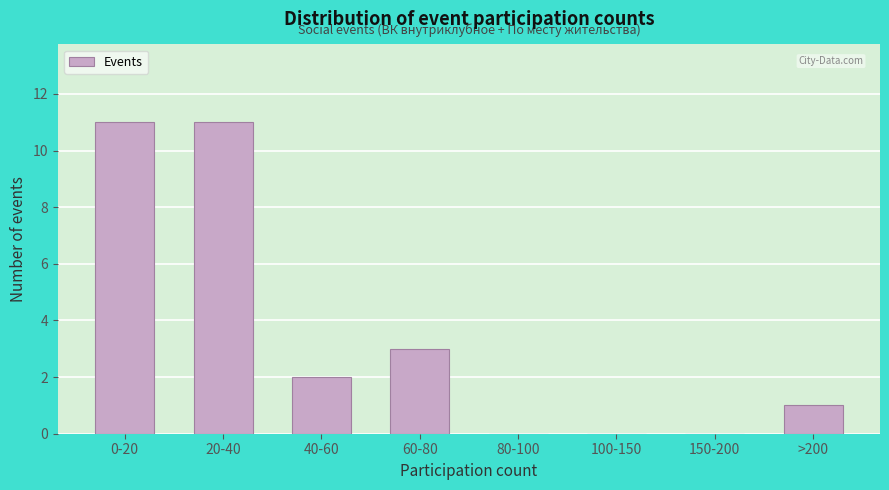

Reading left to right, what are all the values shown in this chart?

0-20=11	20-40=11	40-60=2	60-80=3	80-100=0	100-150=0	150-200=0	>200=1